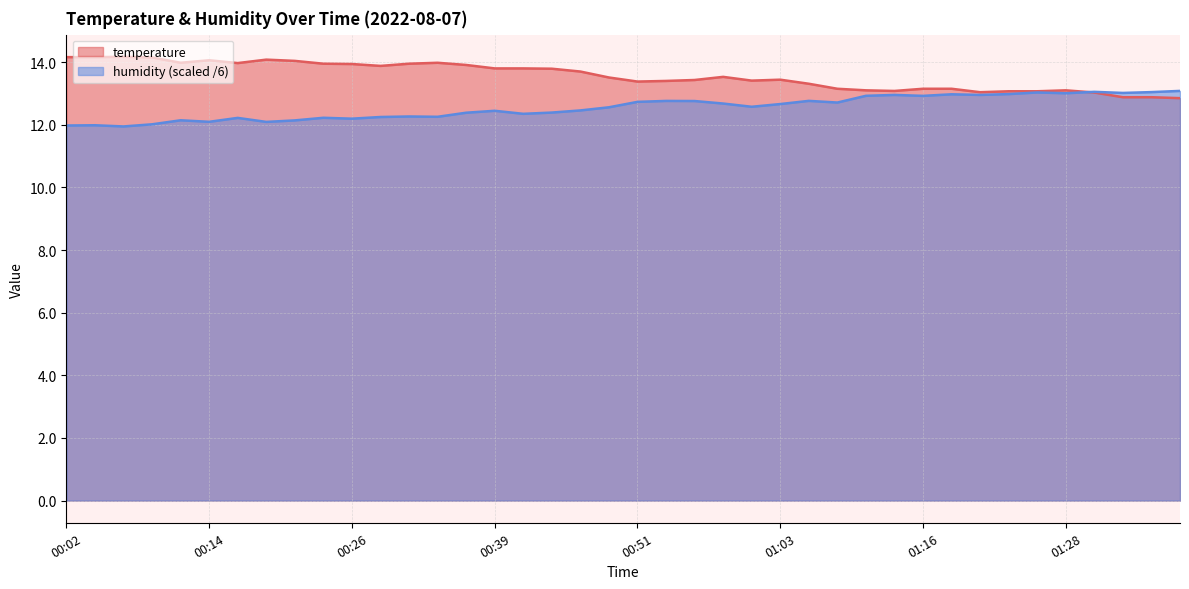

Between which two adjacent categories do humidity and temperature first intersect?

01:28 and 01:30